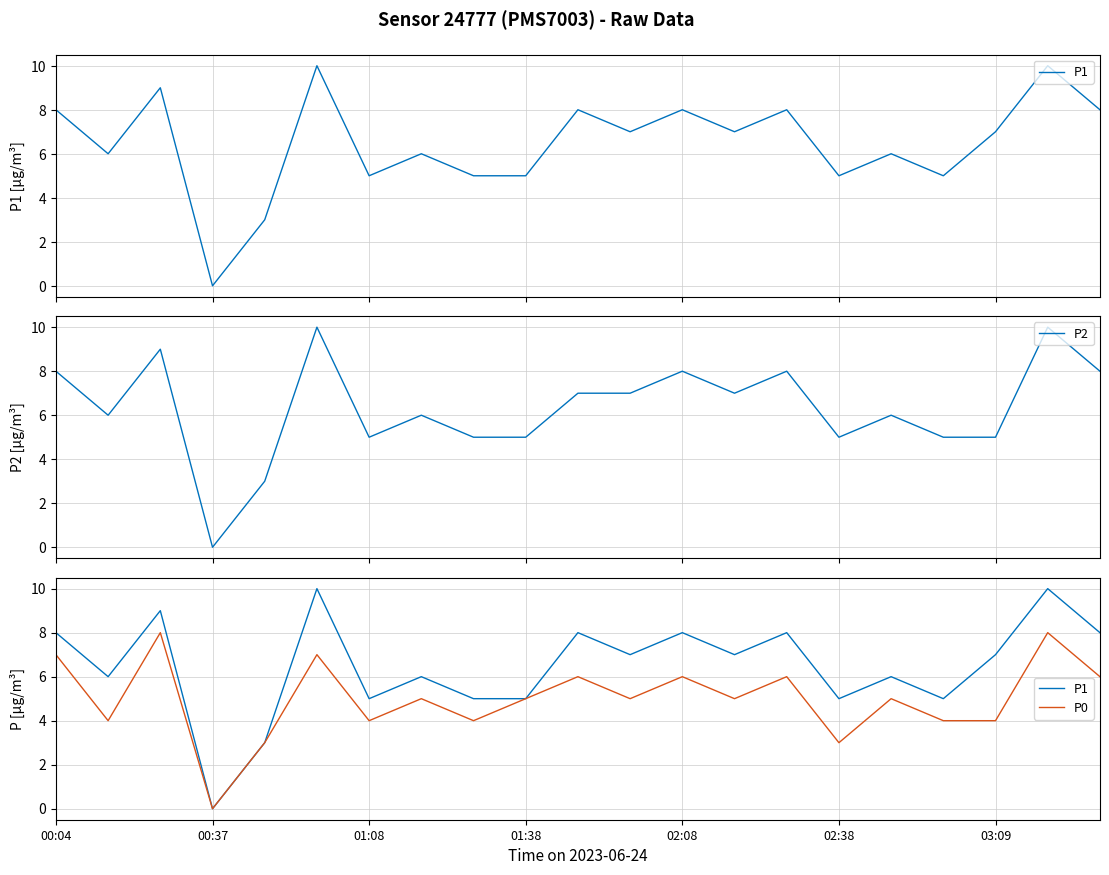

What position from the right is 7?

14